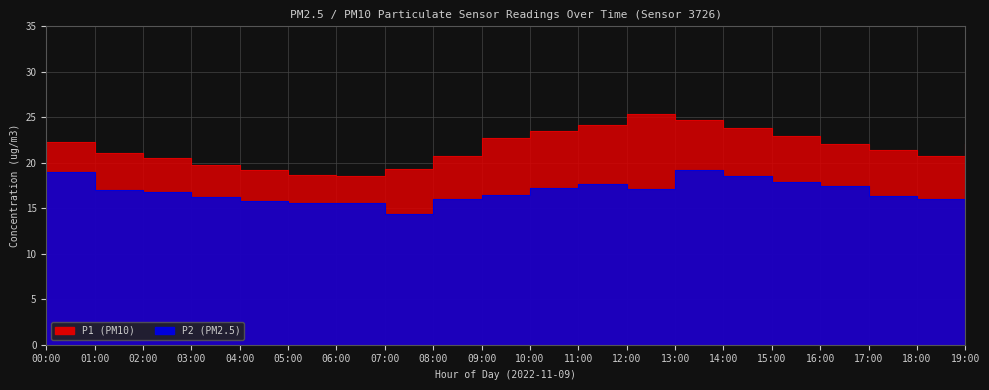

Where is P2 nearest to the value 16?

18:00